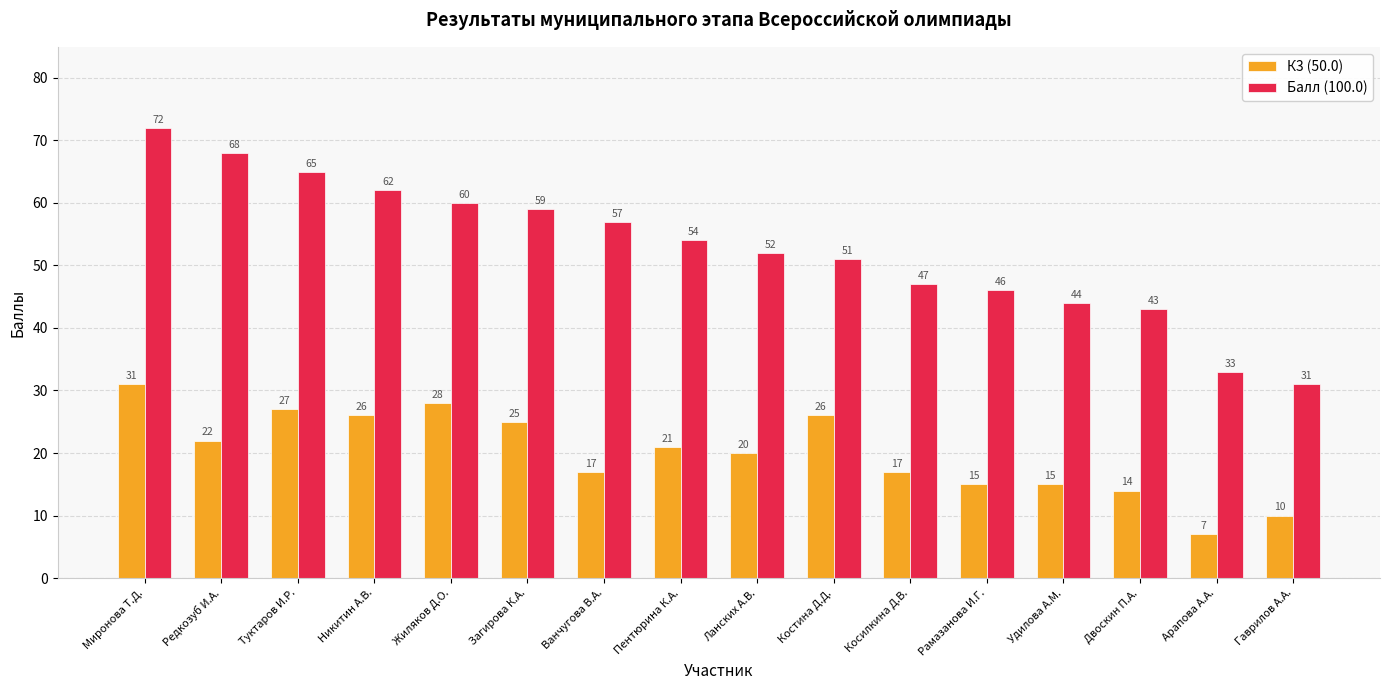

Which series has the largest range (max minus min)?

Балл (100.0)